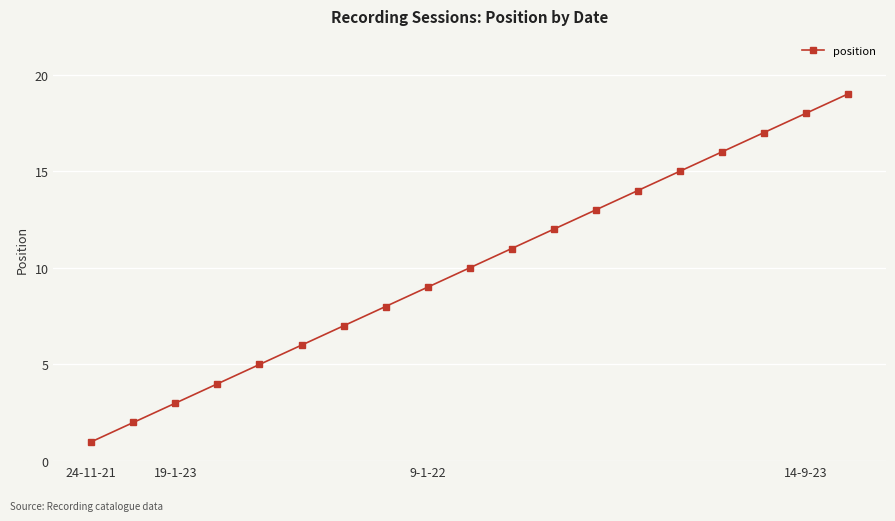

What is the difference between the maximum and minimum values?

18